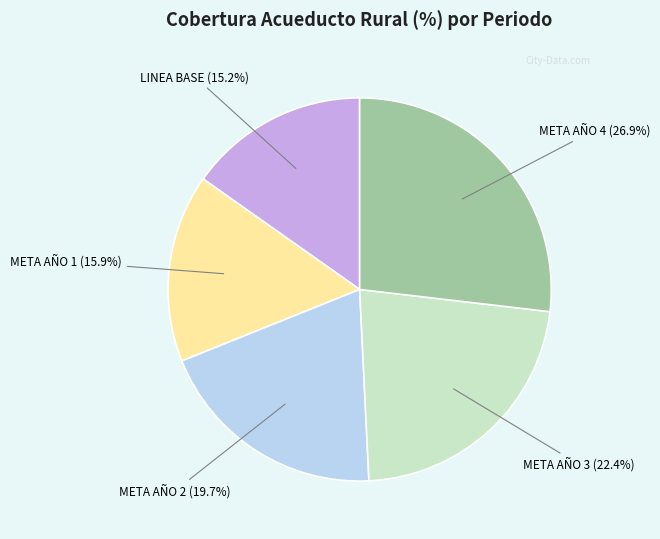

Which has a higher value, META AÑO 4 or META AÑO 1?

META AÑO 4